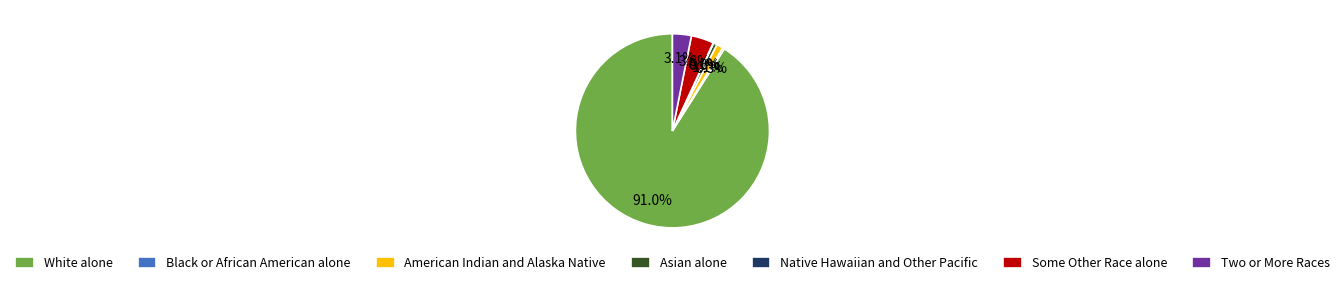

Approximately how many times larger is the value at White alone compared to Black or African American alone?

293.4